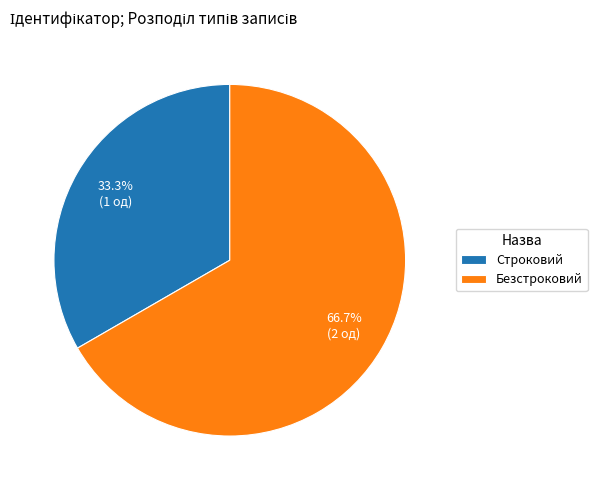

Between Безстроковий and Строковий, which is larger?

Безстроковий